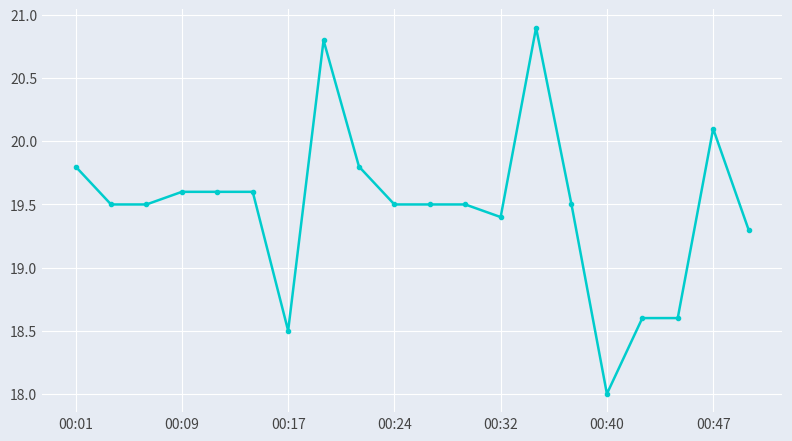

What is the difference between the maximum and minimum values?

2.9